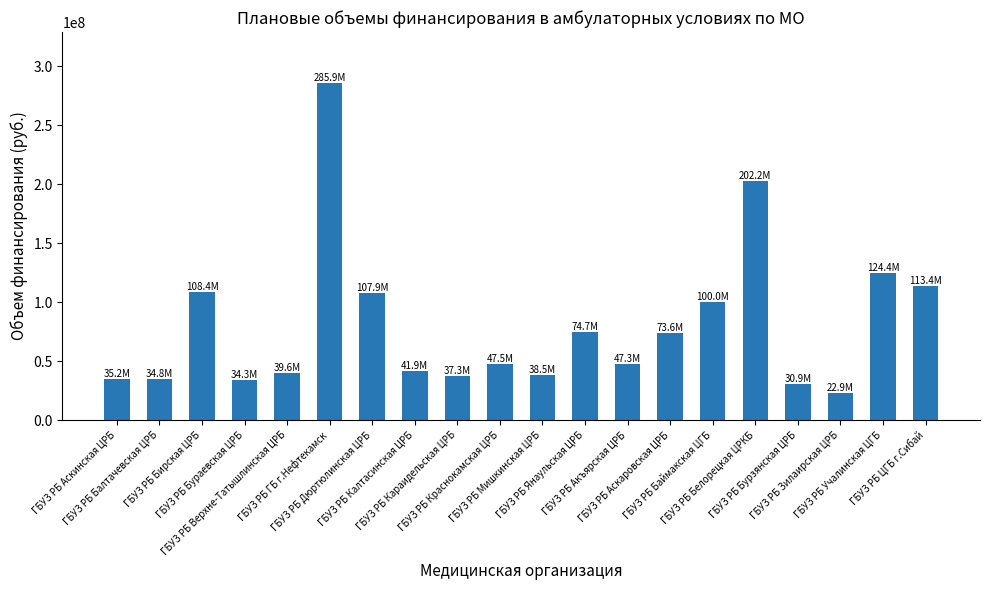

Are the bars horizontal?

No